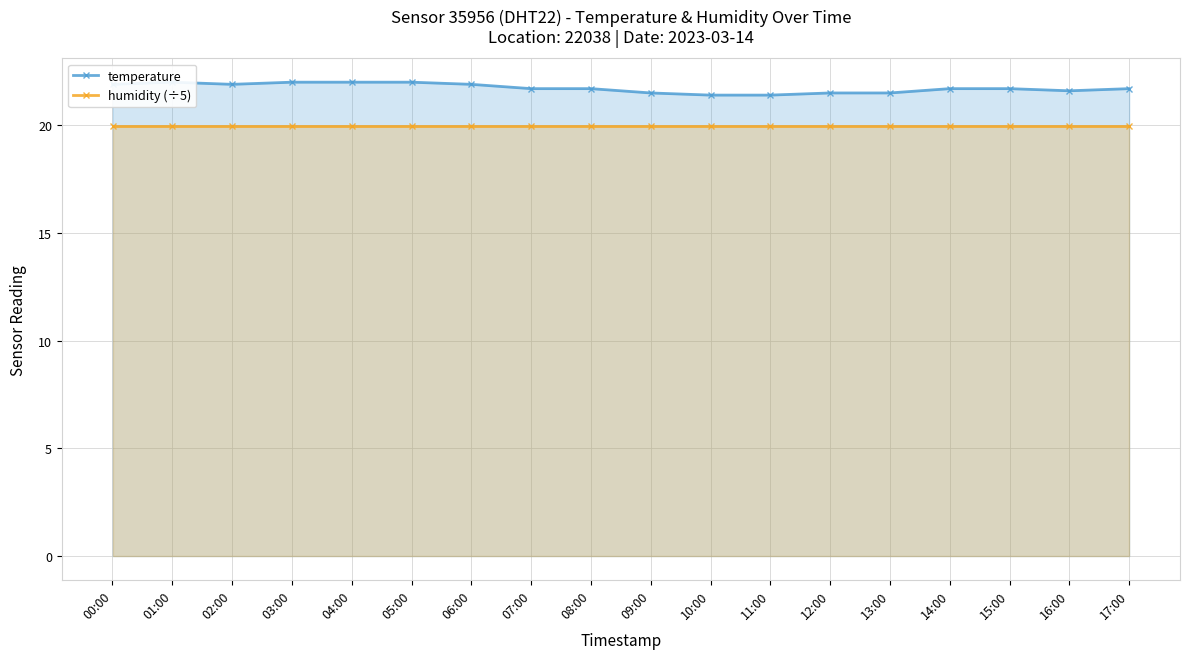

What is the spread (max minus min) of values at 04:00?

2.0